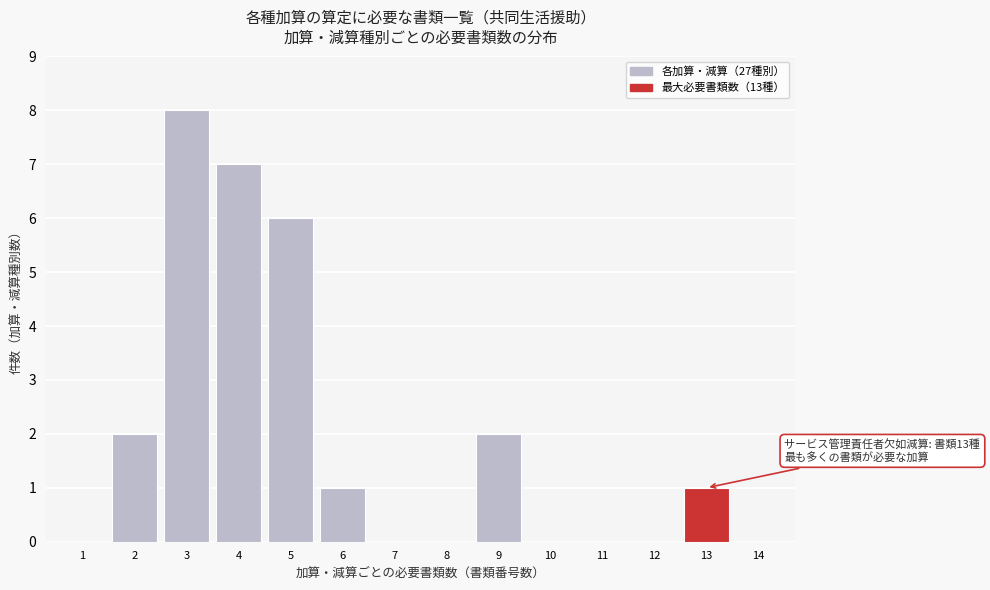

Reading right to left, extract all data points from this chart.

14=0	13=1	12=0	11=0	10=0	9=2	8=0	7=0	6=1	5=6	4=7	3=8	2=2	1=0